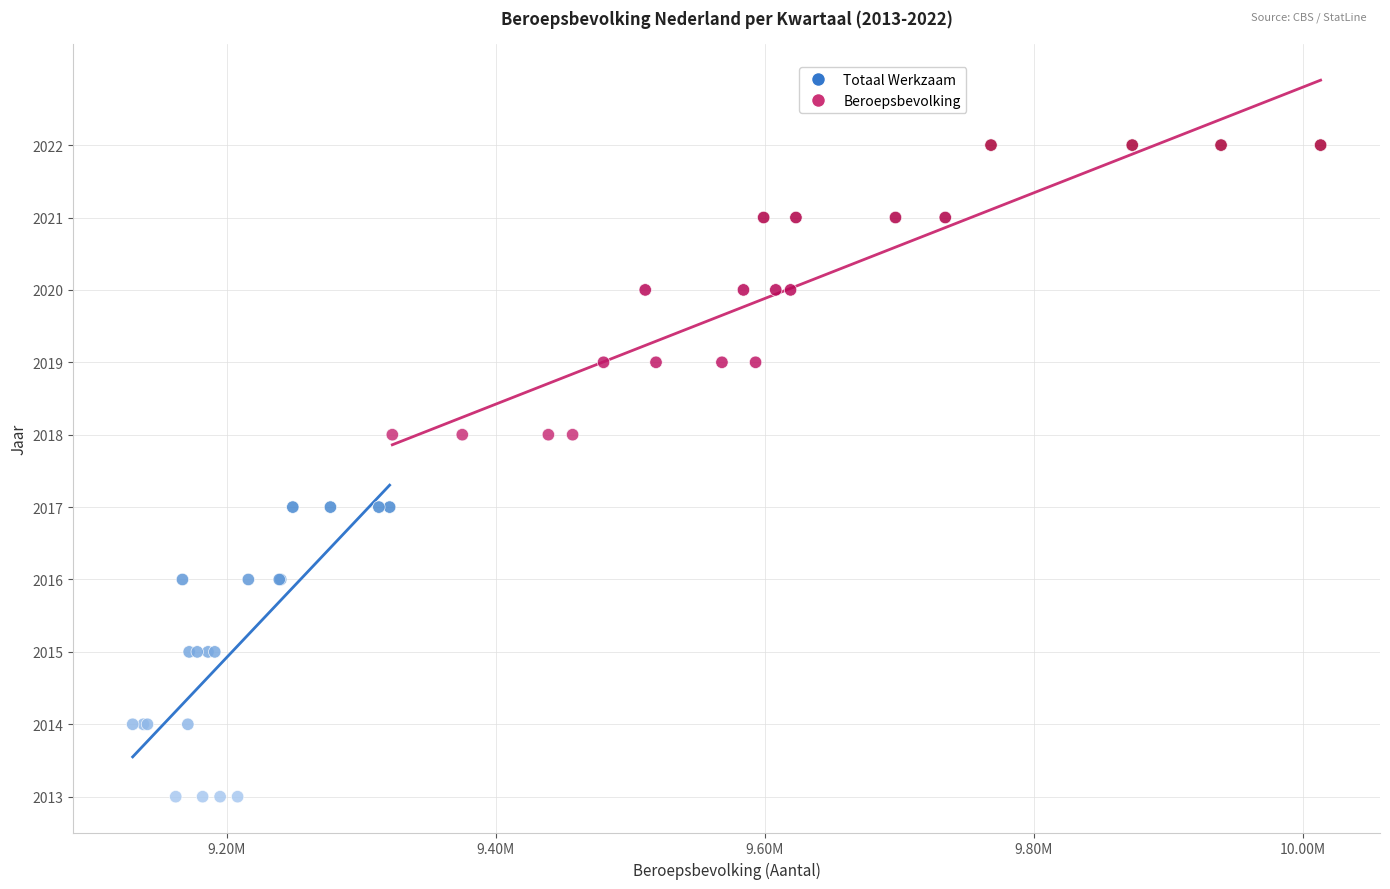

Which series contains the lowest Y value?

Totaal Werkzaam